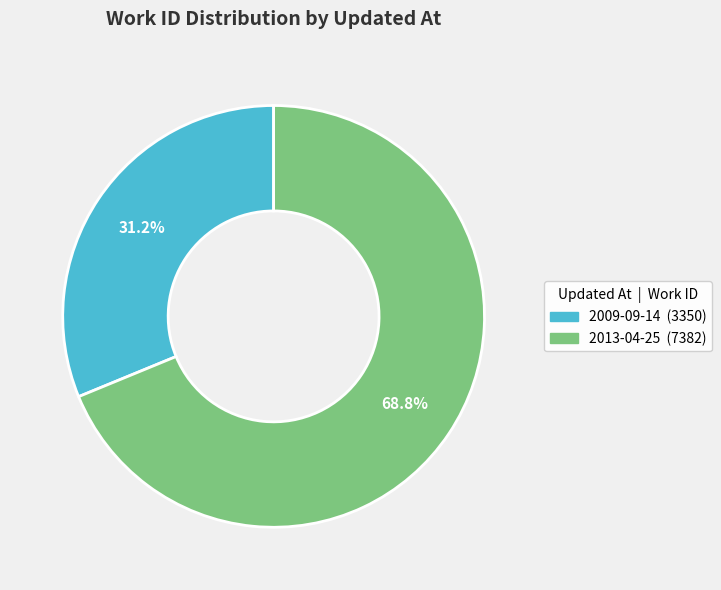

Does 2009-09-14 represent more than half of the total?

No